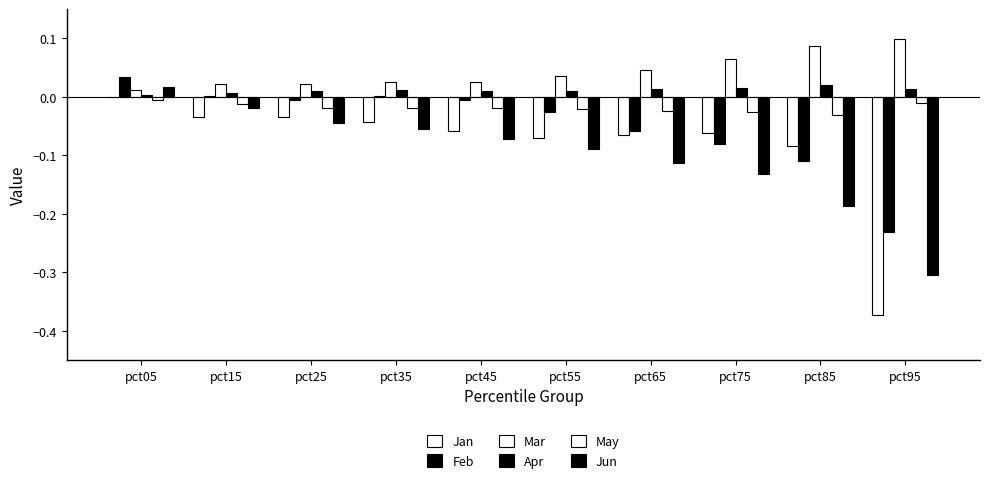

How many categories are shown in the chart?

10